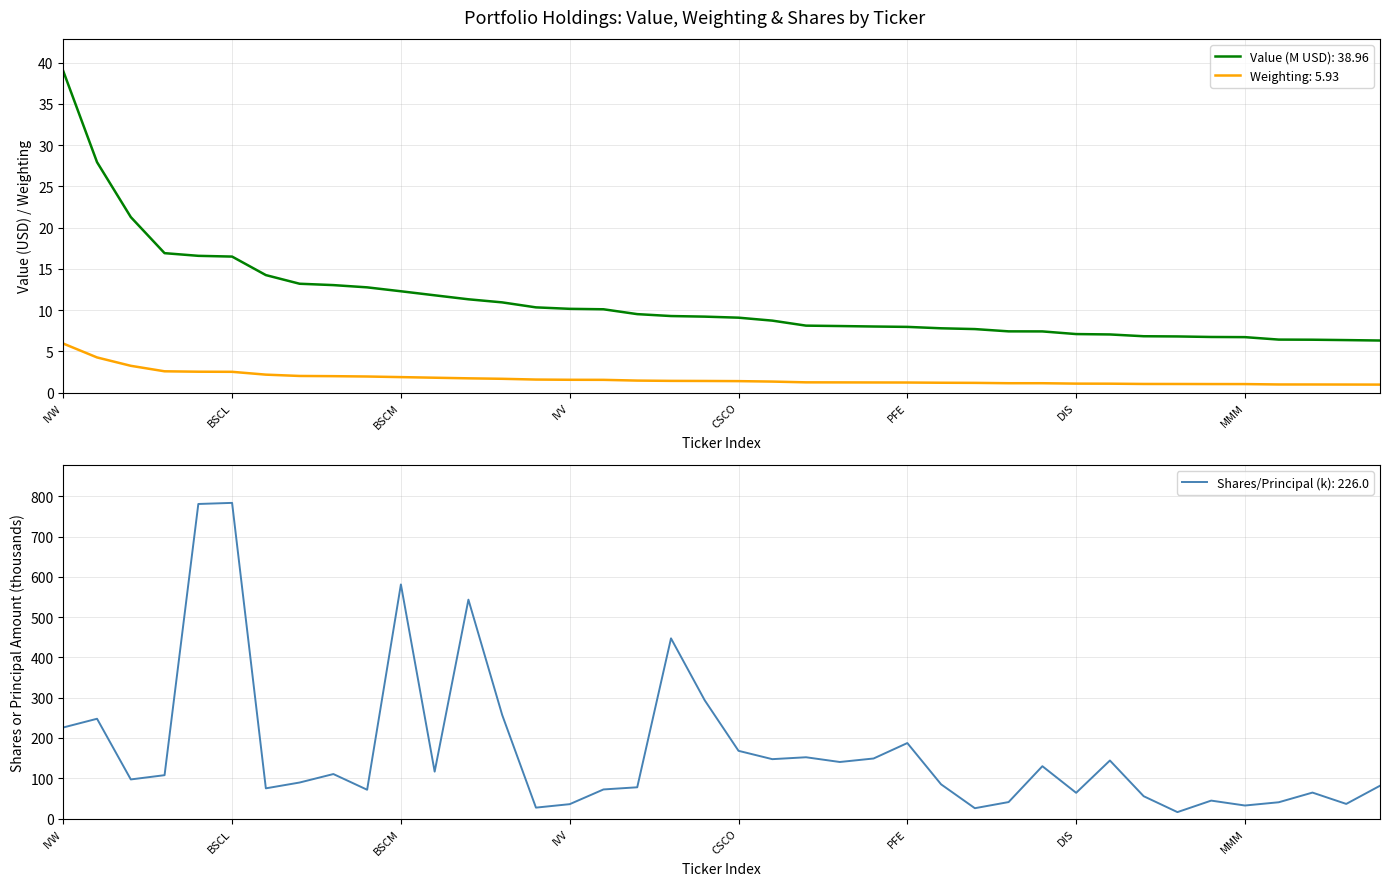

True or false: Value (M USD): 38.96 has a value of 12.3 at BSCM.

True